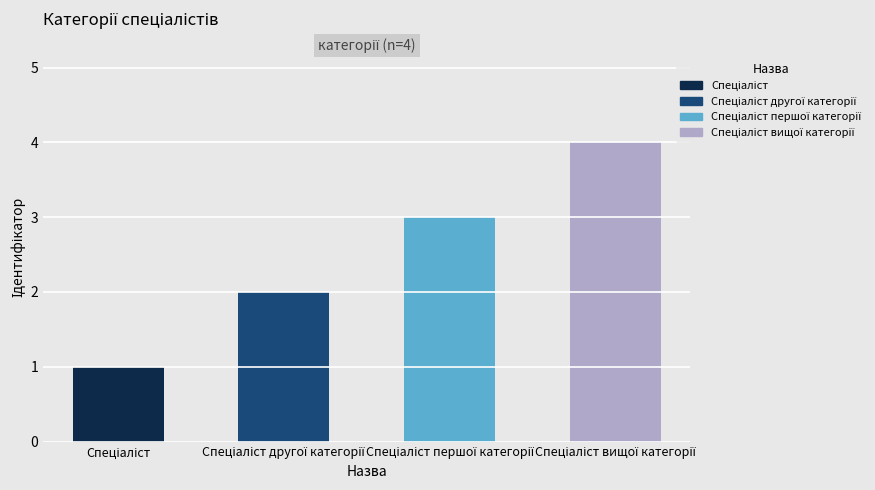

Which label corresponds to the smallest value in the chart?

Спеціаліст